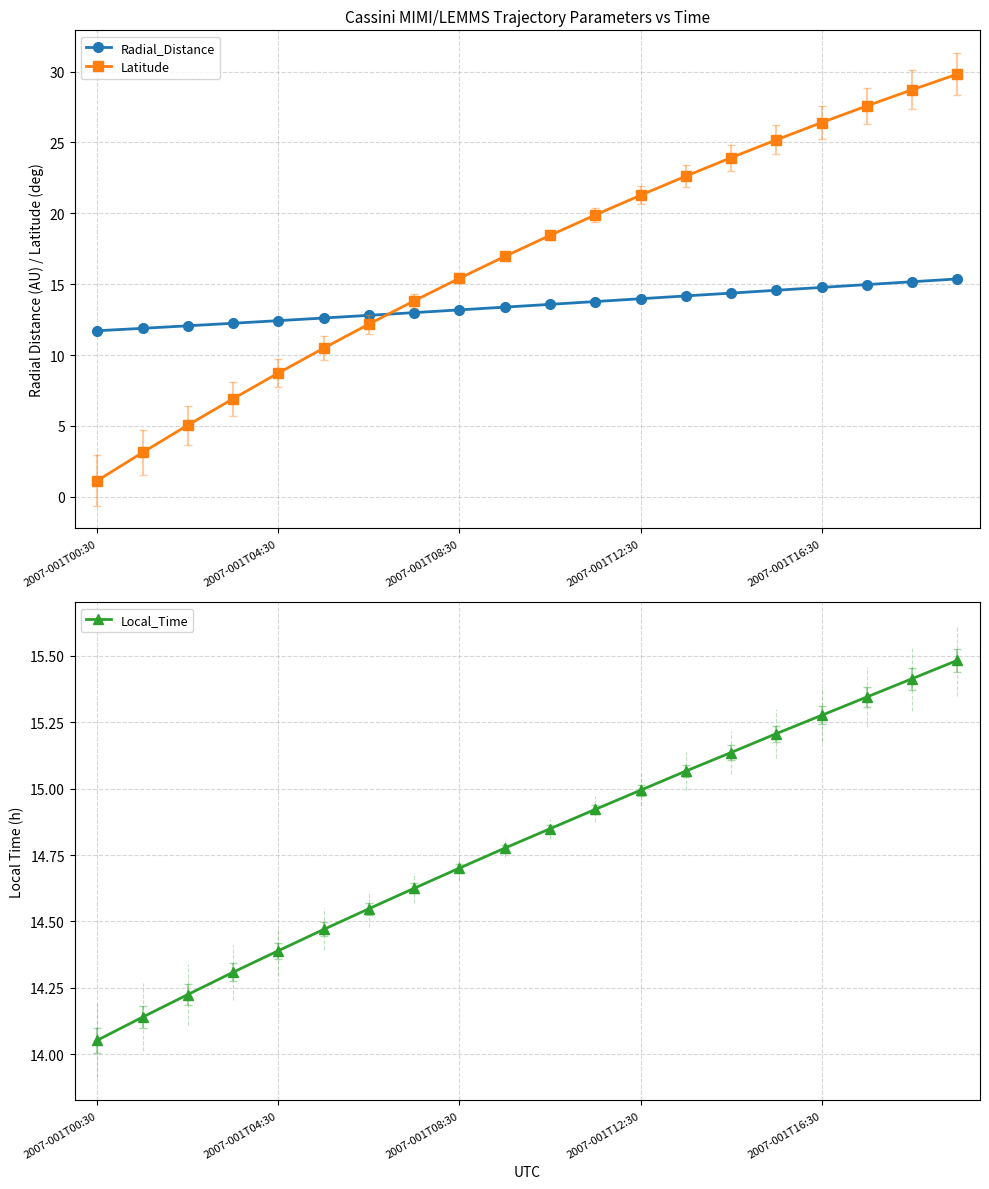

True or false: Local_Time has more than 2 points higher than both neighbors.

False